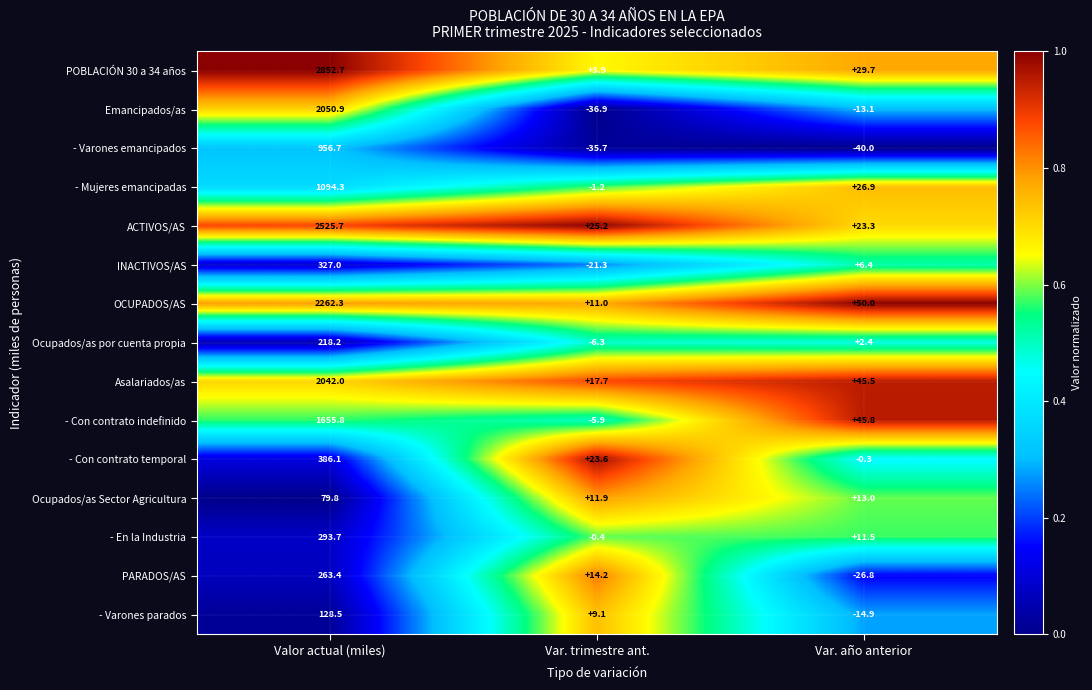

What is the difference between the second highest and minimum values in the - Con contrato temporal series?

23.9